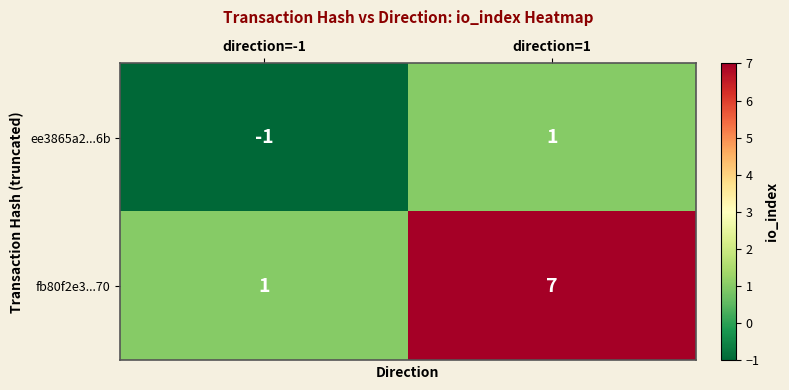

Reading left to right, transcribe all the data shown in this chart.

ee3865a2...6b: direction=-1=-1	direction=1=1
fb80f2e3...70: direction=-1=1	direction=1=7